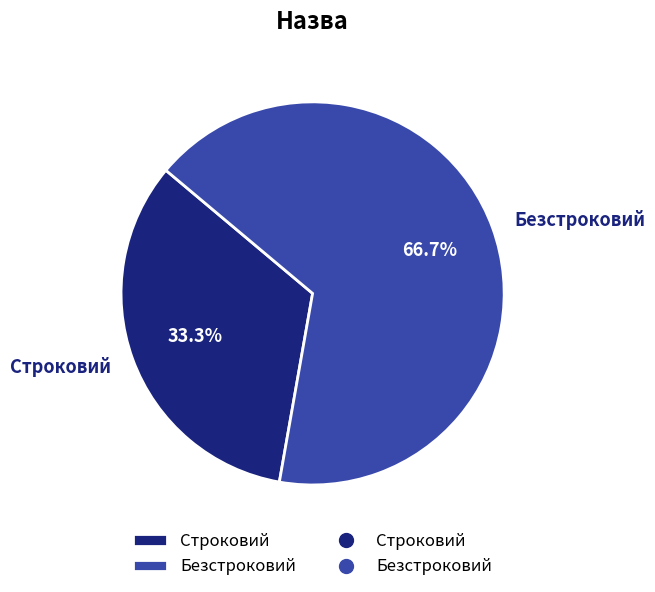

Approximately how many times larger is the value at Строковий compared to Безстроковий?

0.5